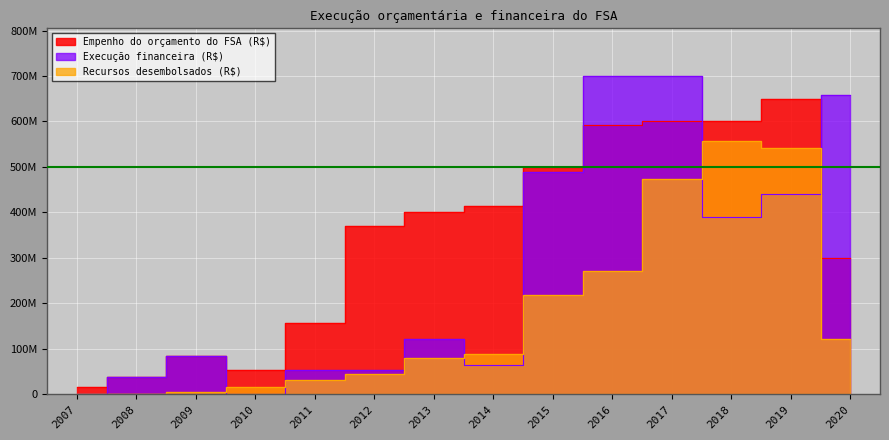

Reading right to left, list all the values displayed in this chart.

Empenho do orçamento do FSA (R$): 2020=300000000.0	2019=650000000.0	2018=600000000.0	2017=600000000.0	2016=591765859.0	2015=500000000.0	2014=414000000.0	2013=400000000.0	2012=369190348.0	2011=157275011.0	2010=54059817.0	2009=84904972.0	2008=38549335.0	2007=15000000.0
Execução financeira (R$): 2020=657300000.0	2019=441032303.0	2018=389064580.0	2017=700000000.0	2016=699782502.0	2015=487811889.0	2014=65000000.0	2013=121500000.0	2012=53309653.0	2011=54059817.0	2010=0.0	2009=84904972.0	2008=38549335.0	2007=0.0
Recursos desembolsados (R$): 2020=121781007.7	2019=542411132.1	2018=556787854.3	2017=473069504.0	2016=270558303.6	2015=218904814.2	2014=89125408.3	2013=78465397.5	2012=44587284.1	2011=31326929.1	2010=15650780.1	2009=4500000.0	2008=0.0	2007=0.0